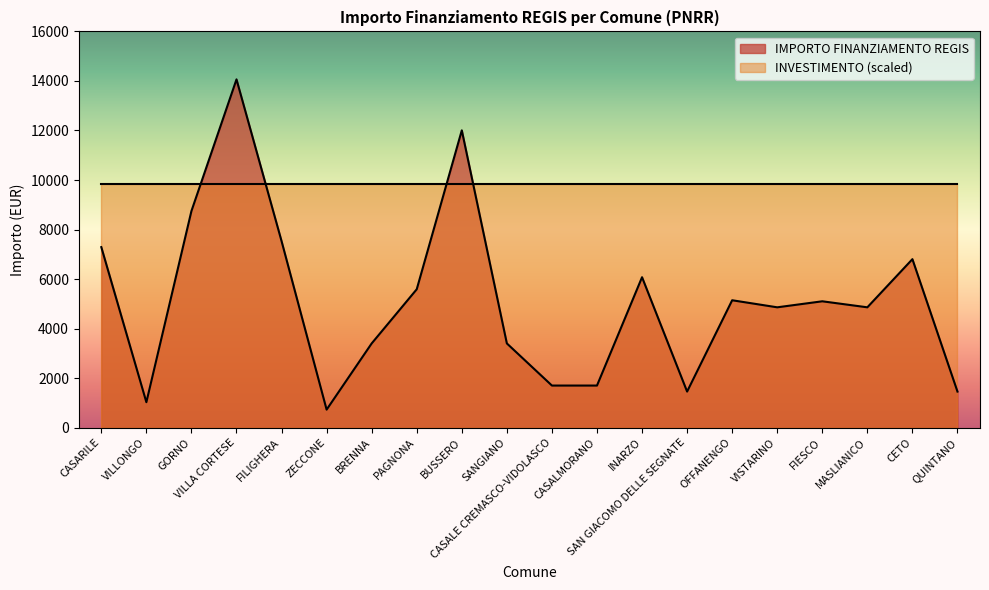

At which category does the data reach its first local peak?

VILLA CORTESE